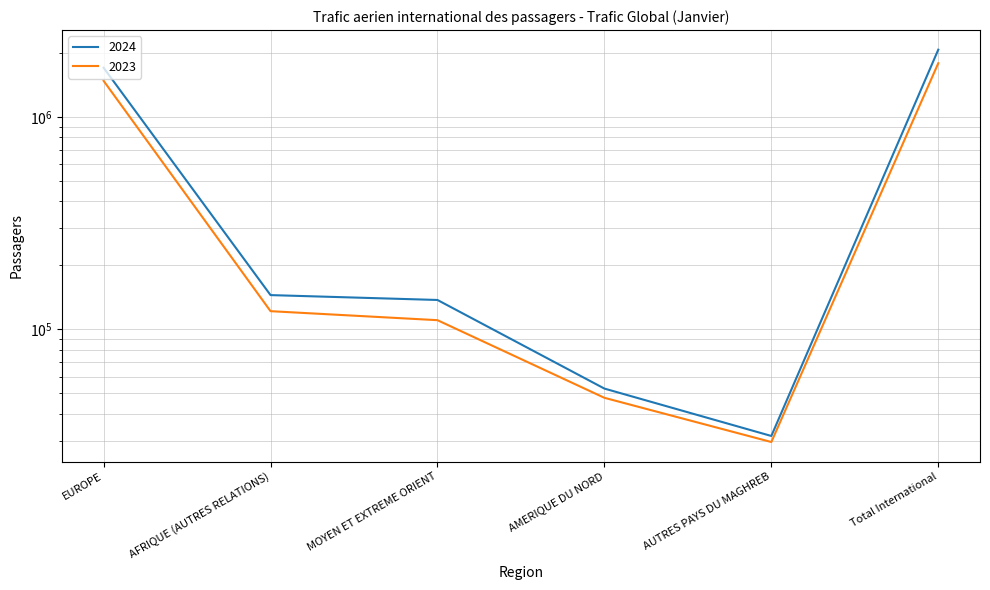

What position from the left is AFRIQUE (AUTRES RELATIONS)?

2